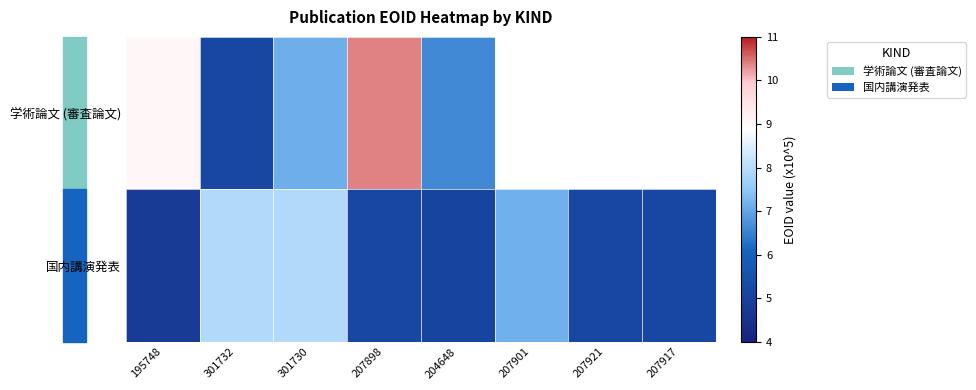

What is the greatest value displayed?

10.4